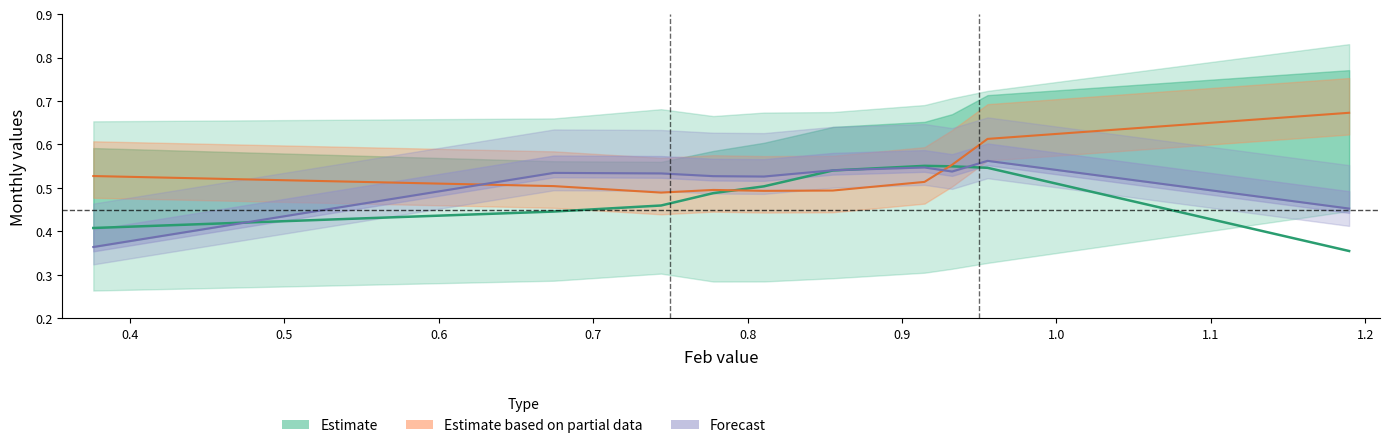

In Jun (center forecast), how many points are lower than both neighbors (excluding endpoints)?

2